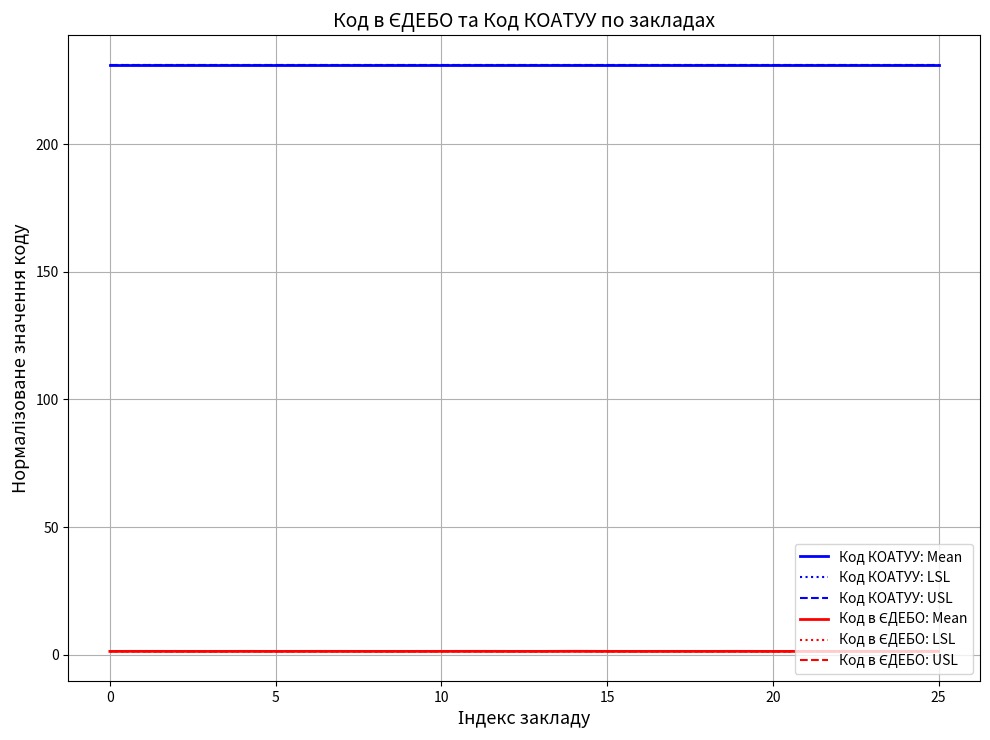

True or false: Код КОАТУУ: LSL and Код КОАТУУ: USL intersect in this chart.

False